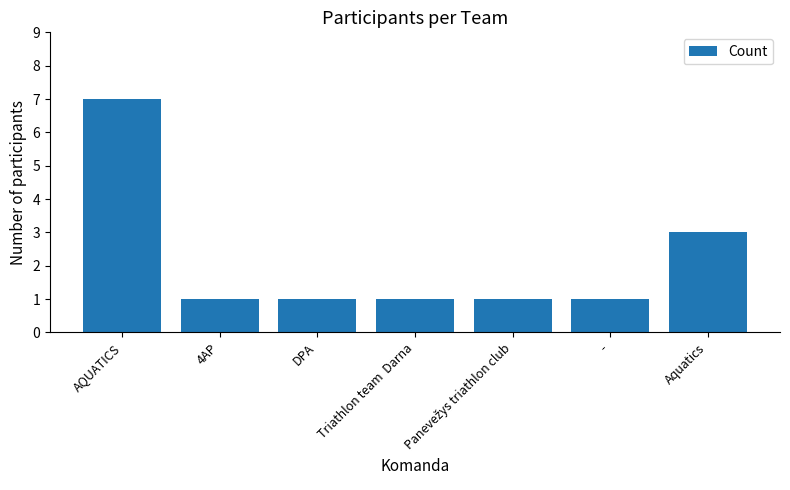

Does the chart contain any negative values?

No